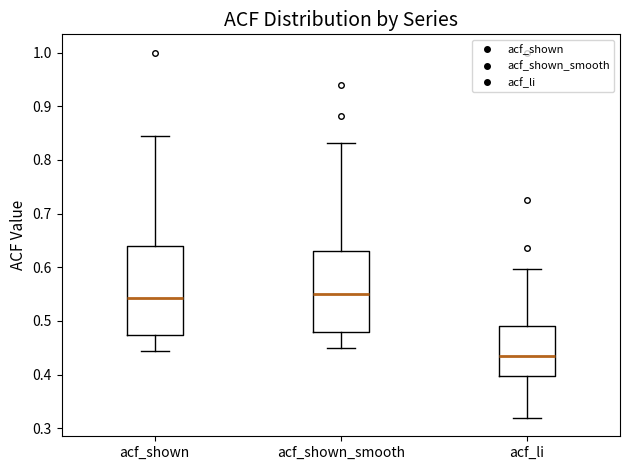

Reading left to right, transcribe this box plot: for each box, give where its median line is, the range the box spans, and where its two whiskers end, as read against the y-axis. The values are not printed on the chart, so give them approximately, as read against the axis.

acf_shown: median 0.54, box 0.47 to 0.64, whiskers 0.44 to 0.85
acf_shown_smooth: median 0.55, box 0.48 to 0.63, whiskers 0.45 to 0.83
acf_li: median 0.44, box 0.40 to 0.49, whiskers 0.32 to 0.60